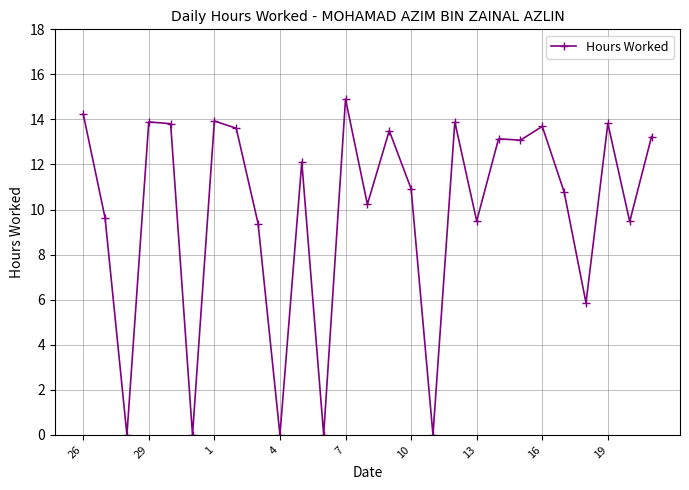

True or false: there are more than 0 points higher than both neighbors.

True